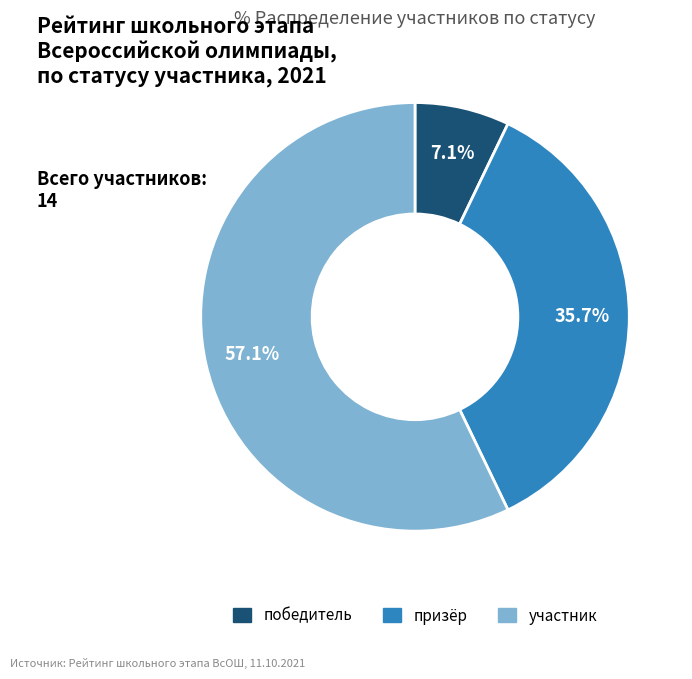

Is the sum of призёр and участник greater than half?

Yes